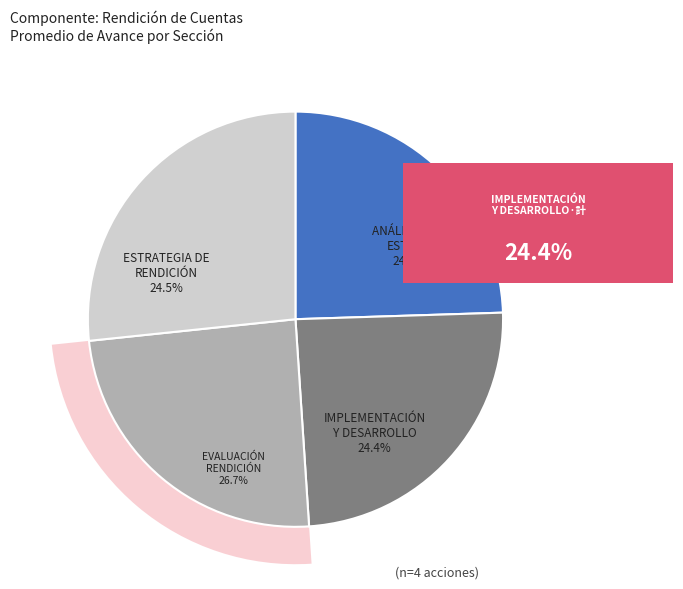

Is there a majority slice in this chart?

No